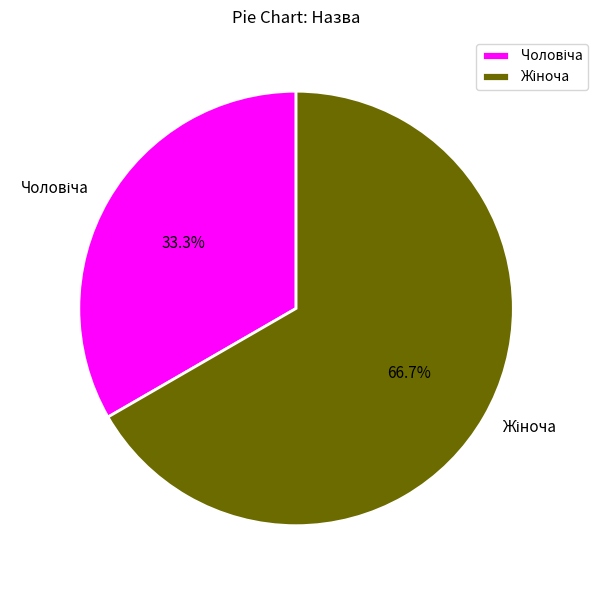

Is there any slice that represents more than half of the pie?

Yes